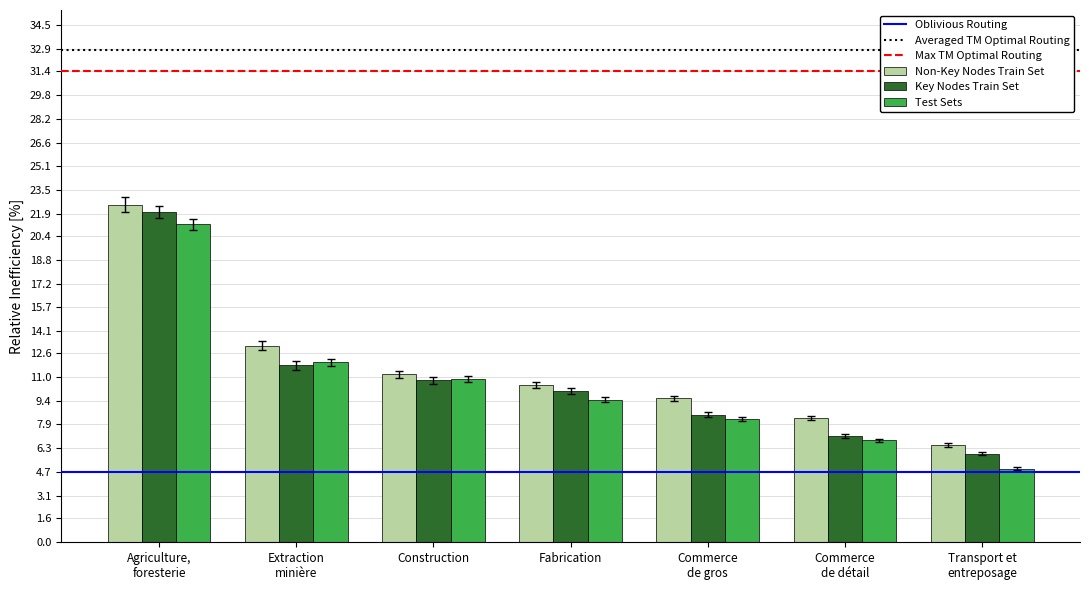

What is the average value of the Non-Key Nodes Train Set series?

11.7